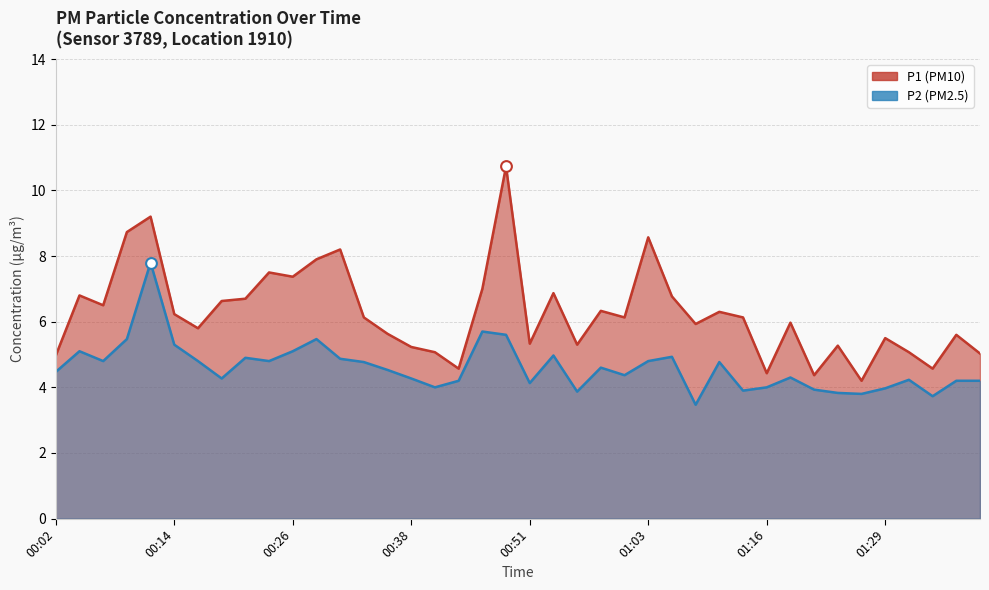

Which series has the largest total across all categories?

P1